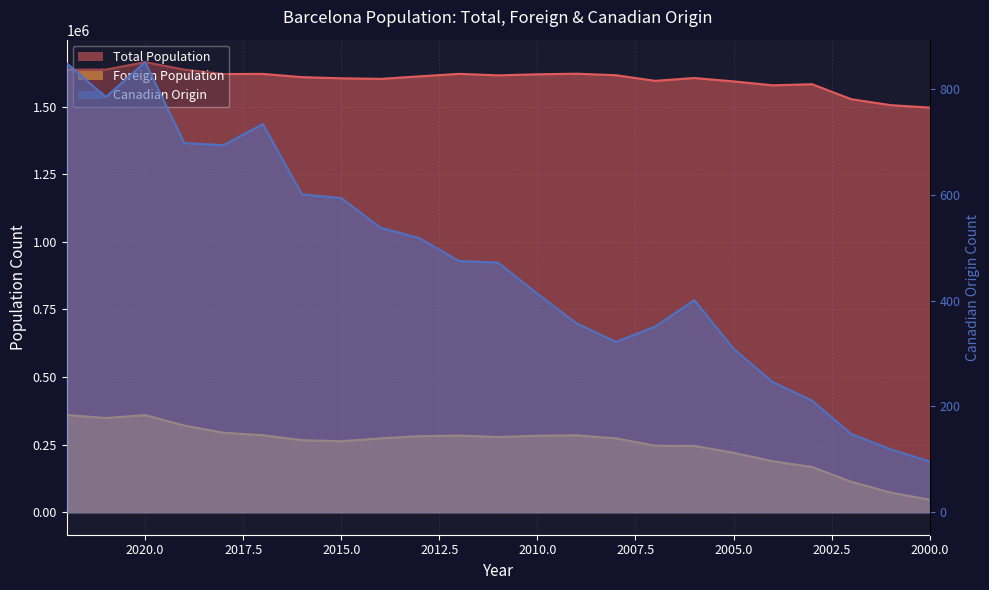

What is the difference between the second highest and minimum values in the Canadian Origin series?

753